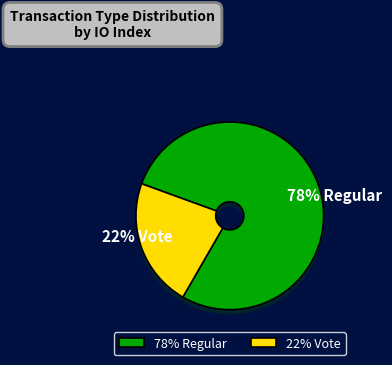

Which category has the smallest portion of the pie?

Vote (io_index=2)